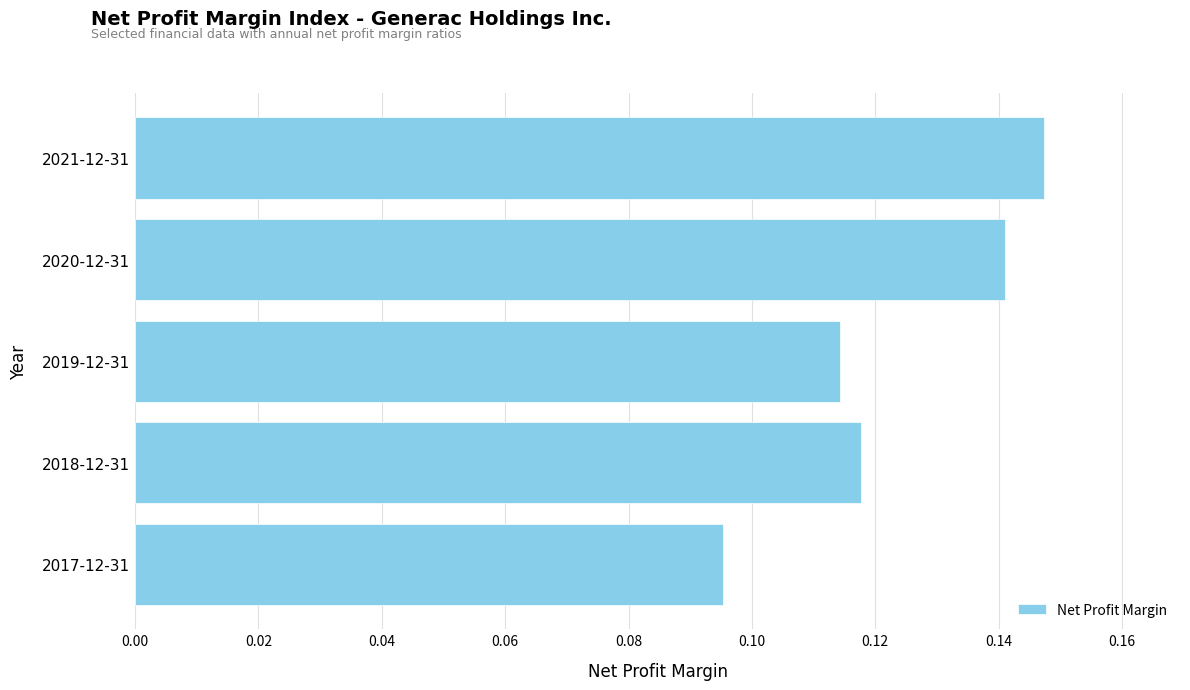

List the labels in order of value, smallest first.

2017-12-31, 2019-12-31, 2018-12-31, 2020-12-31, 2021-12-31